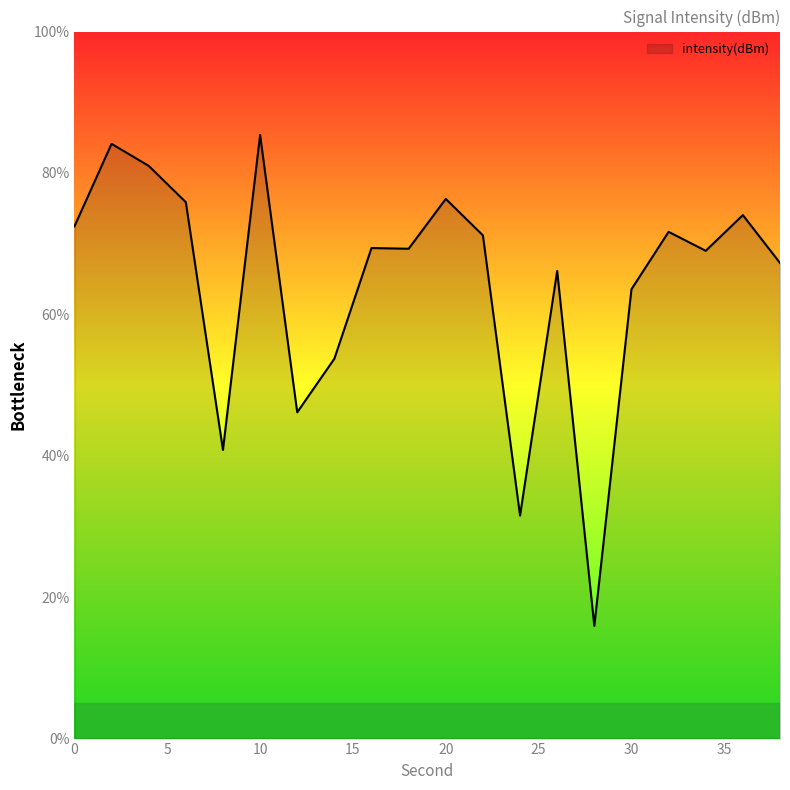

What is the difference between the maximum and minimum values?

69.4